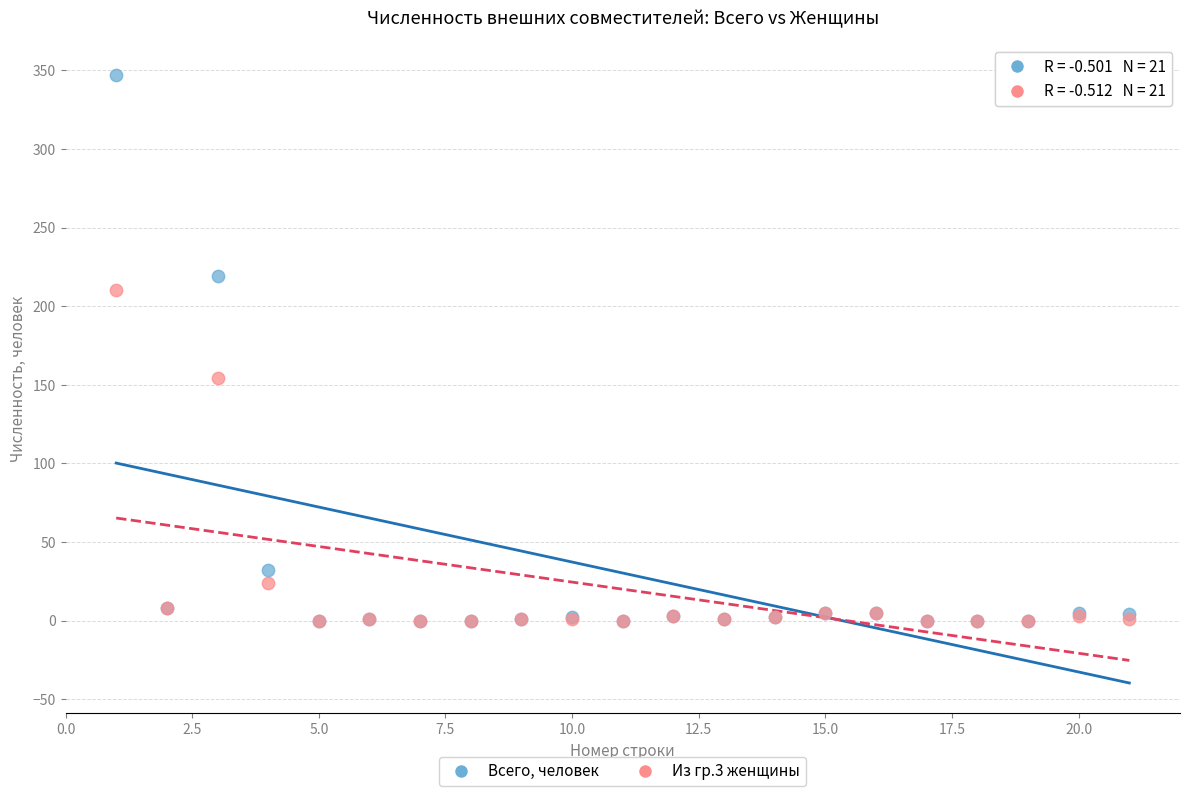

In the Всего, человек series, what Y value is closest to 173?

219